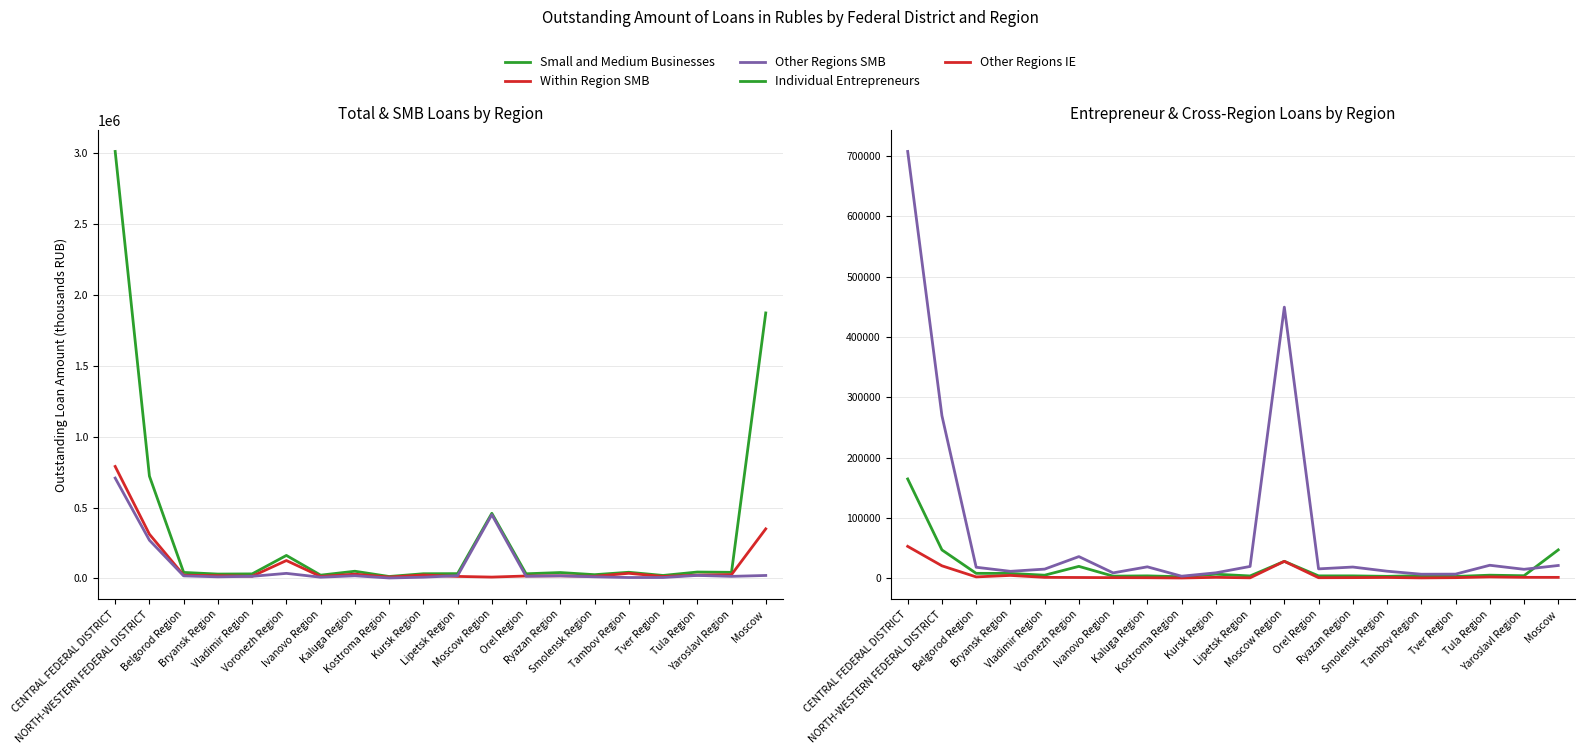

Is this an area chart (filled region under the line)?

No